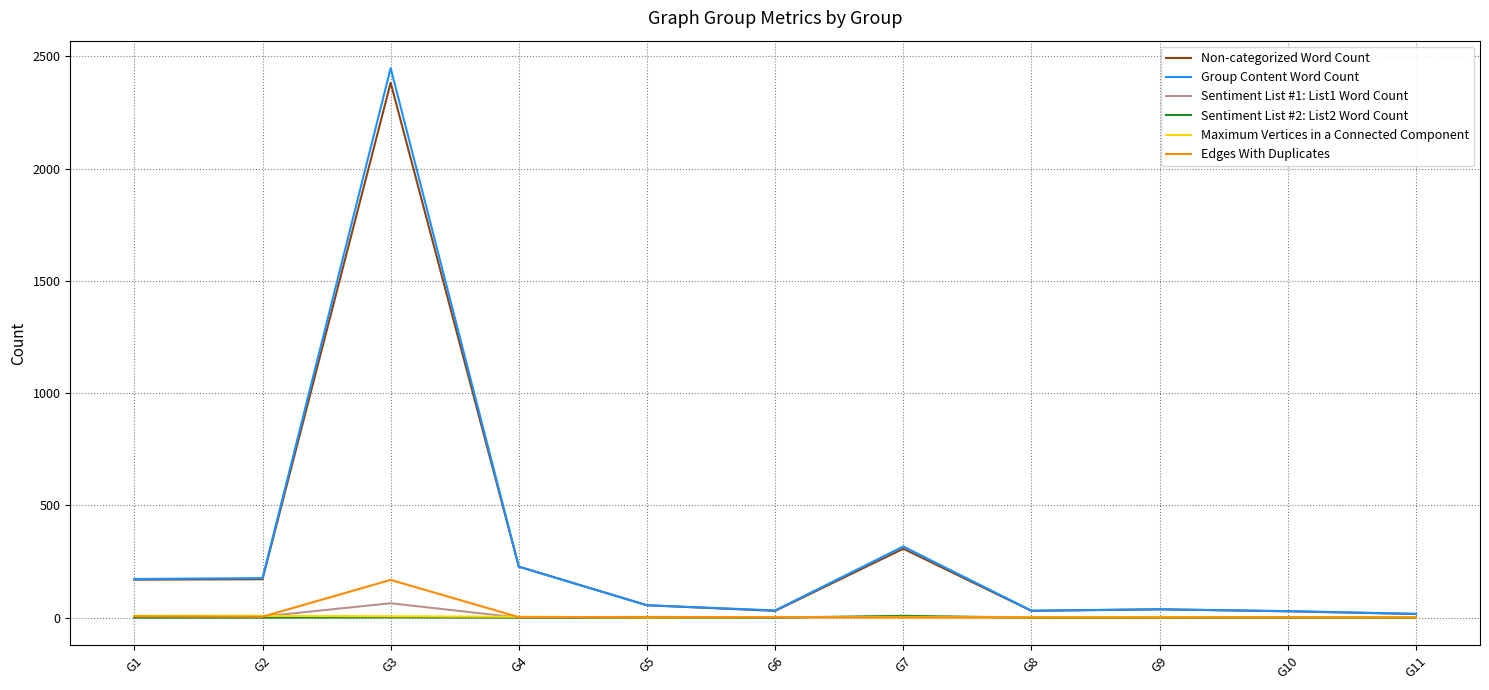

What is the difference between the second highest and second lowest values in the Edges With Duplicates series?

5